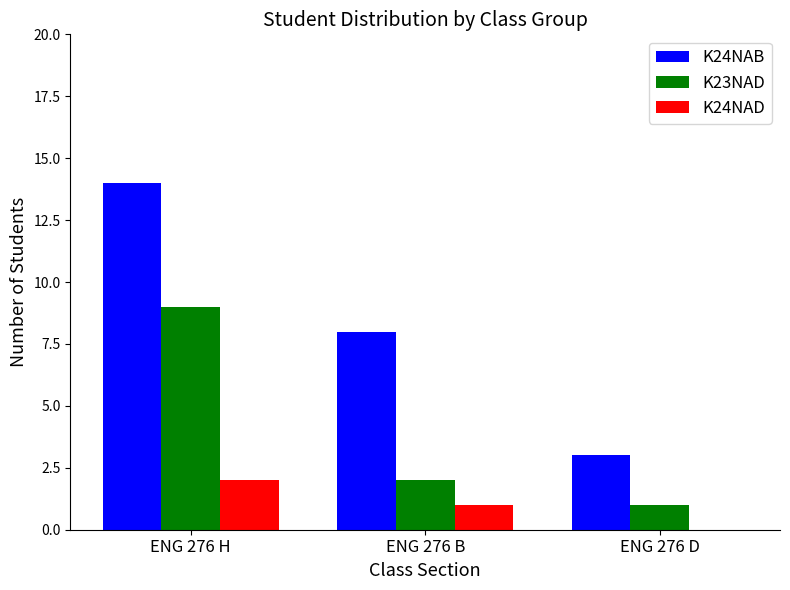

The value of K24NAB at ENG 276 H is 8. True or false?

False